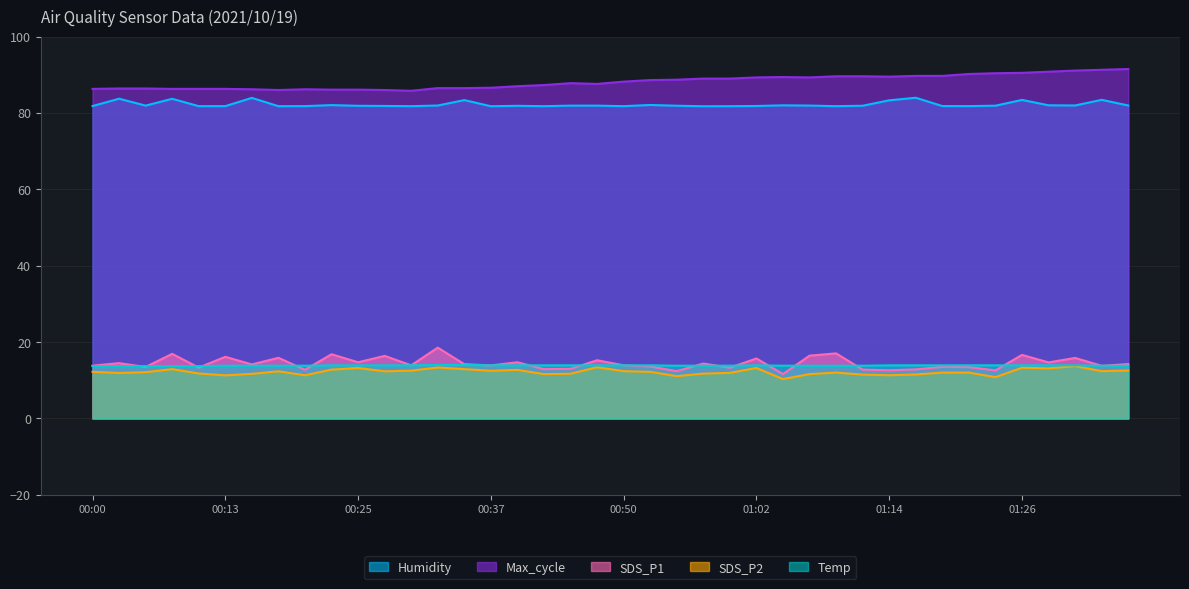

Is the value of Max_cycle at 00:20 greater than the value of SDS_P1 at 00:18?

Yes